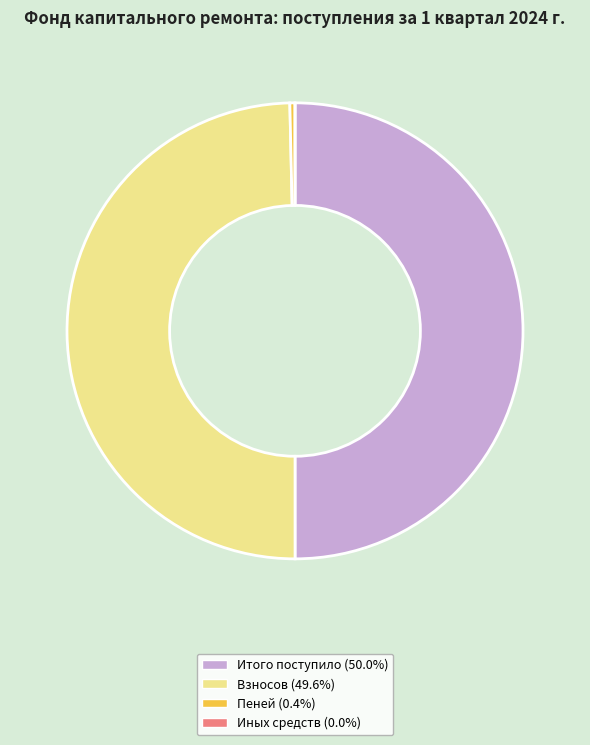

Count the number of slices in the pie.

4